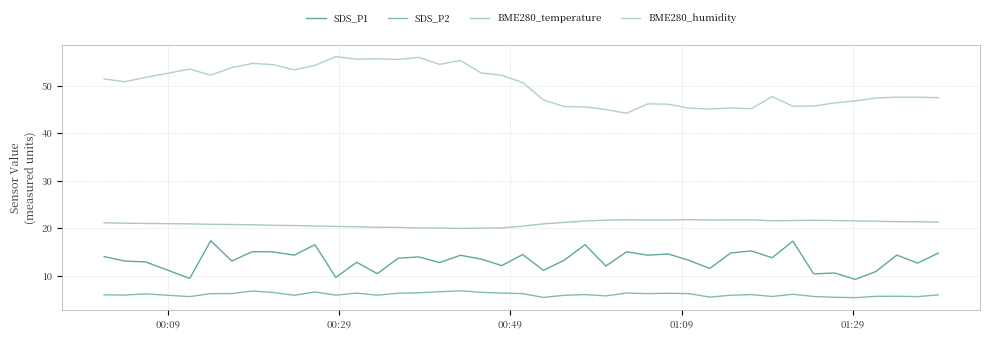

True or false: BME280_temperature and SDS_P1 intersect in this chart.

False